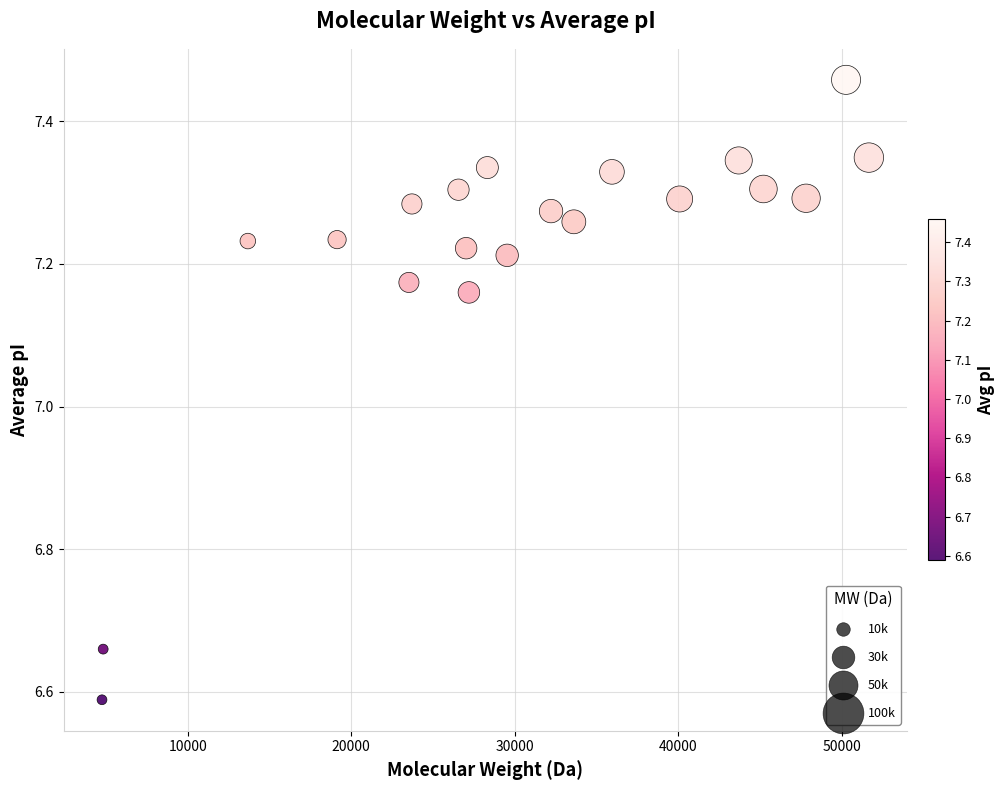

What is the range of Y values (max minus min)?

0.9